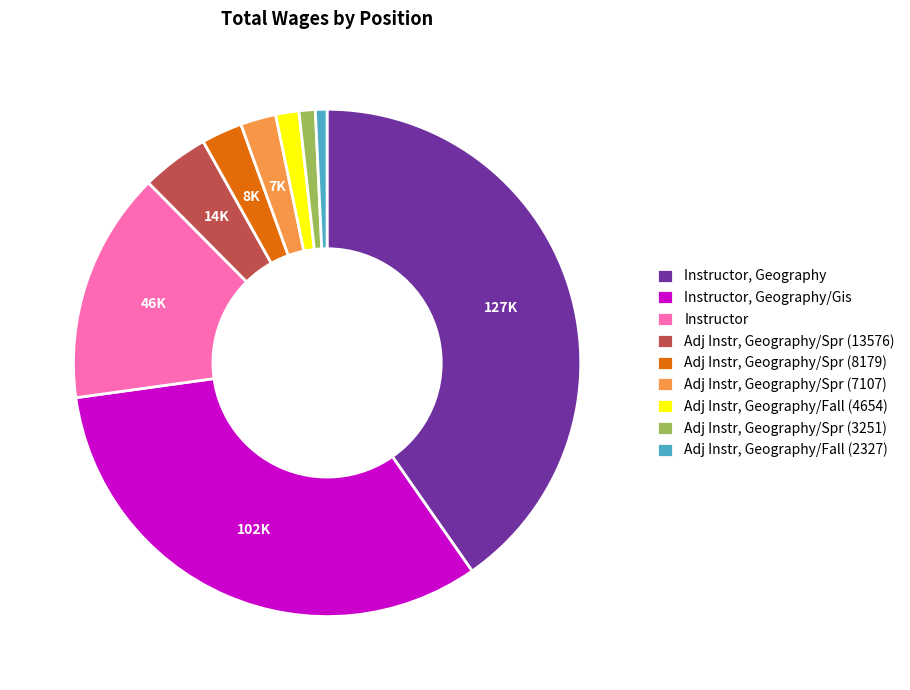

Approximately how many times larger is the value at Adj Instr, Geography/Spr (7107) compared to Adj Instr, Geography/Fall (2327)?

3.1